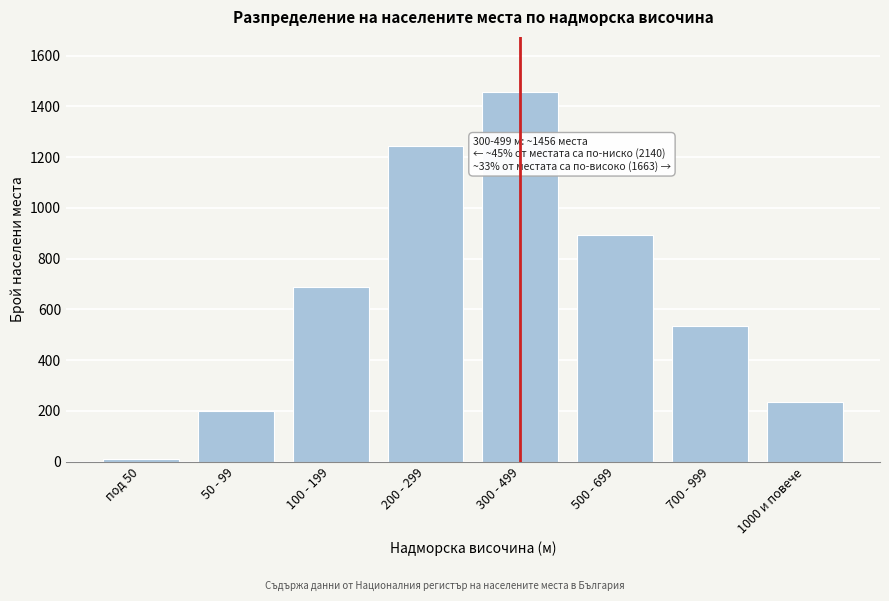

Reading left to right, extract all data points from this chart.

под 50=12	50 - 99=198	100 - 199=687	200 - 299=1243	300 - 499=1456	500 - 699=892	700 - 999=534	1000 и повече=237